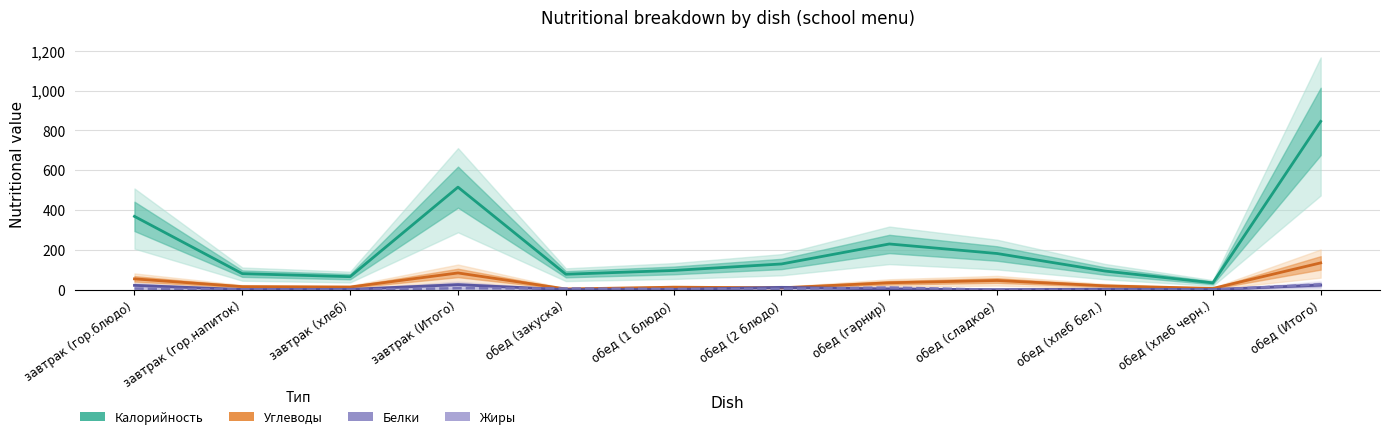

List the series in order of their peak value, highest first.

Калорийность, Углеводы, Жиры, Белки